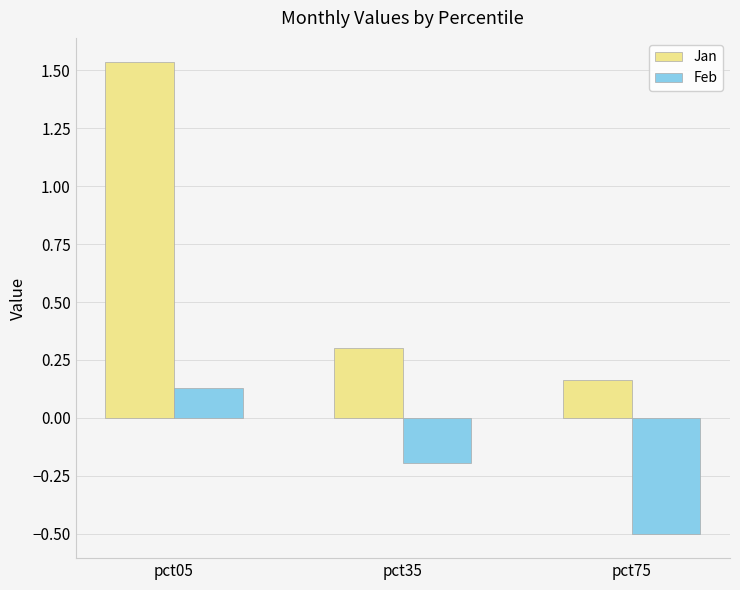

Rank the series by their maximum value, from lowest to highest.

Feb, Jan